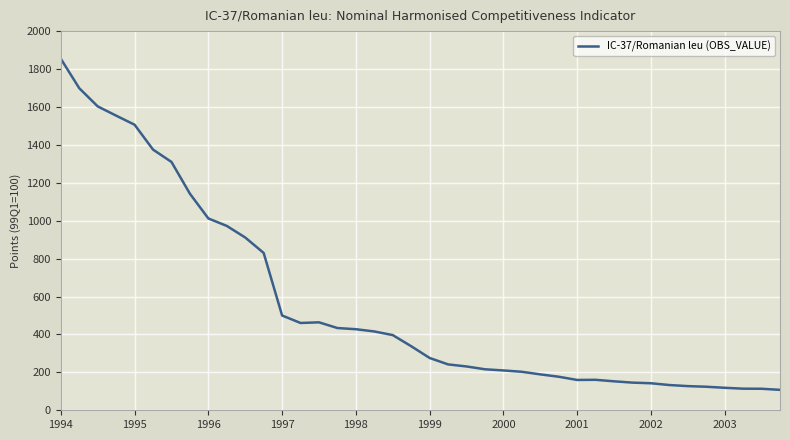

What is the greatest value displayed?

1854.0